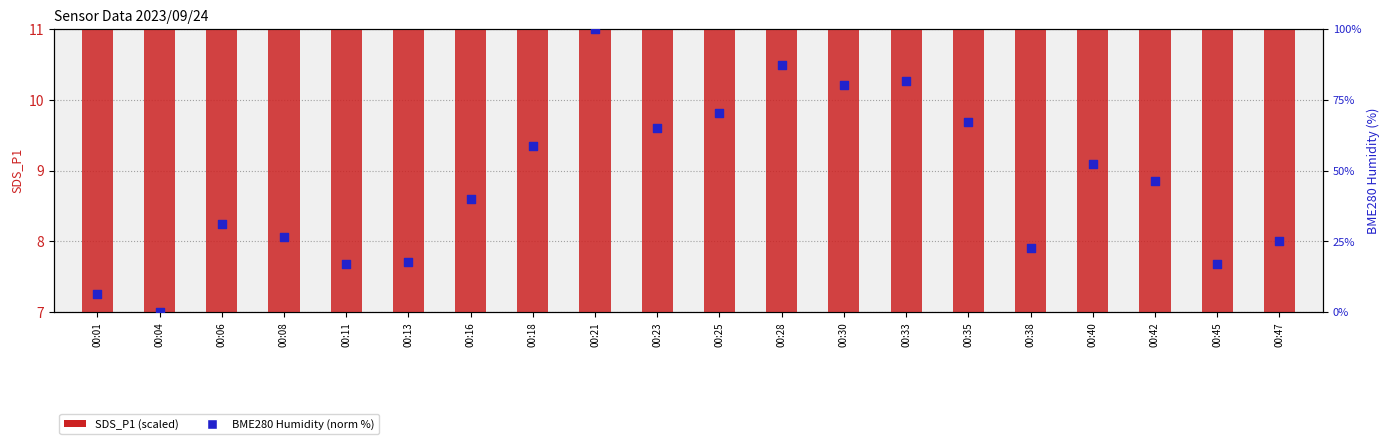

Which series contains the lowest Y value?

BME280 Humidity (norm %)